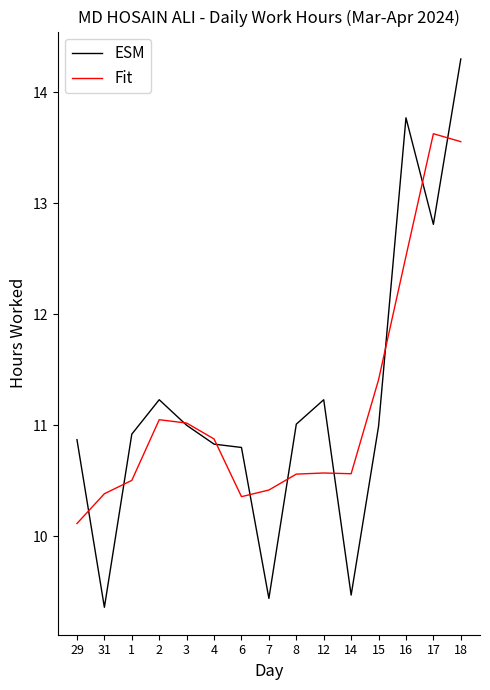

How many times do Fit and ESM cross each other?

10